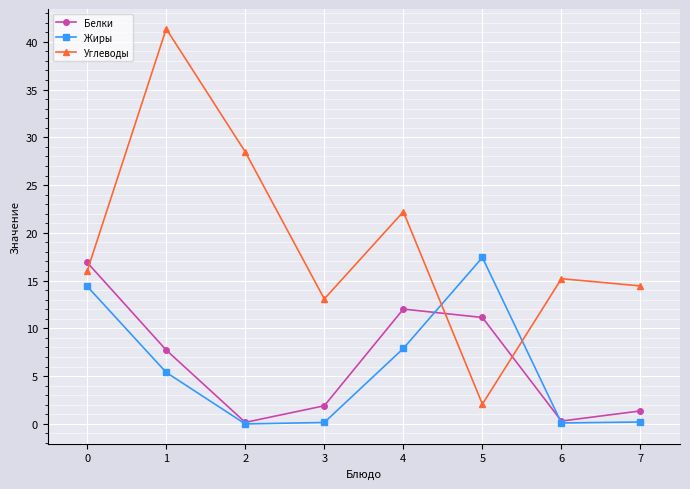

What is the maximum value for Белки?

16.9